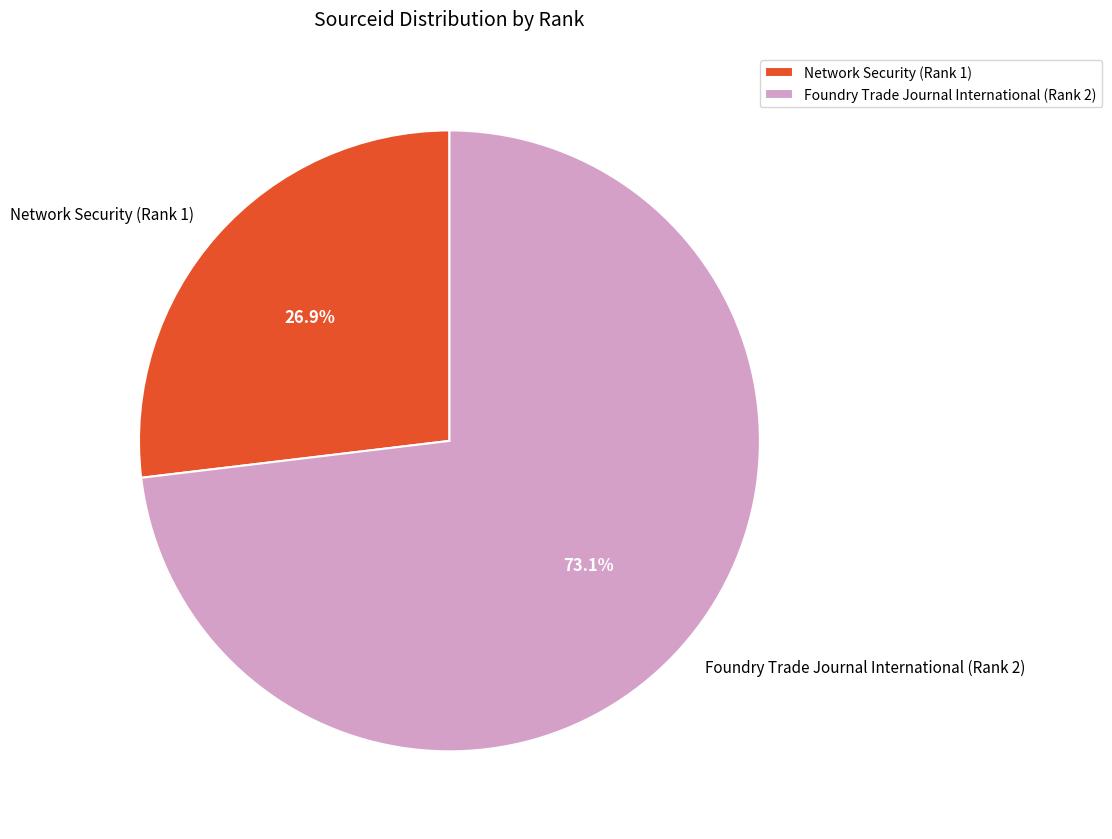

To the nearest percent, what is the average slice percentage?

50%